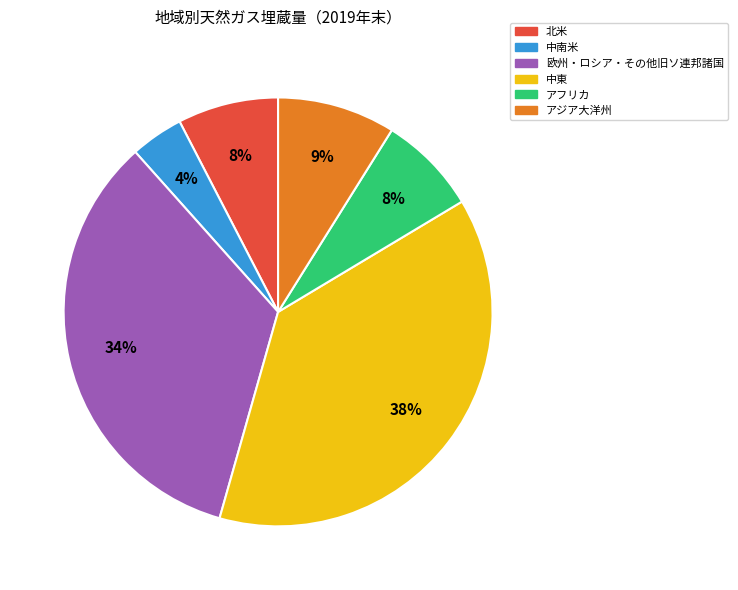

To the nearest percent, what is the average slice percentage?

17%